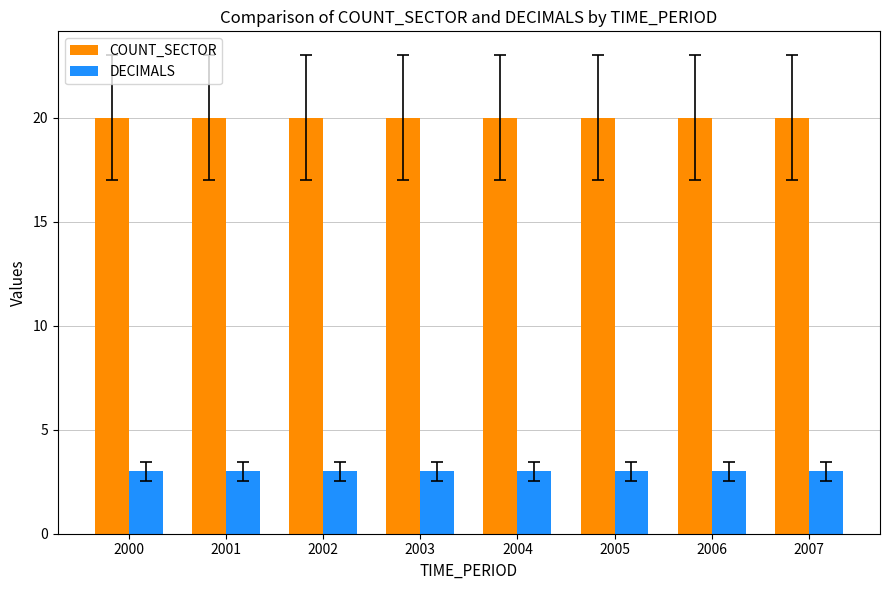

The value of COUNT_SECTOR at 2005 is 11. True or false?

False